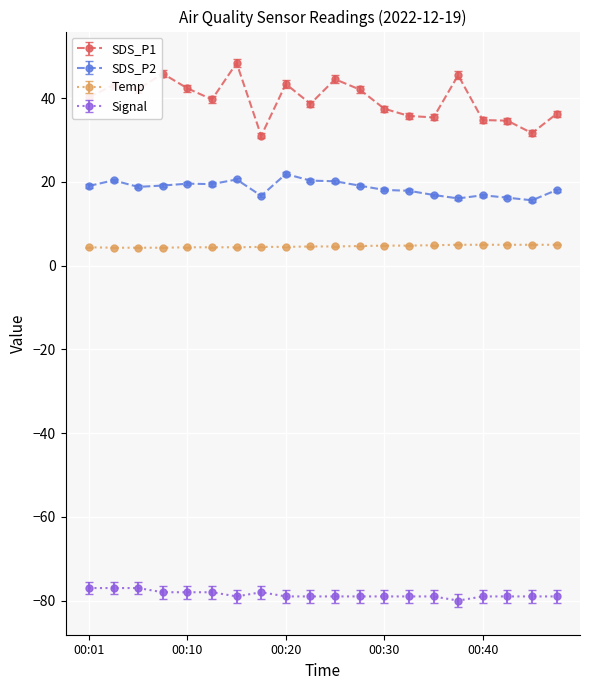

What is the value of the SDS_P2 point at the 3rd from the left?

18.8